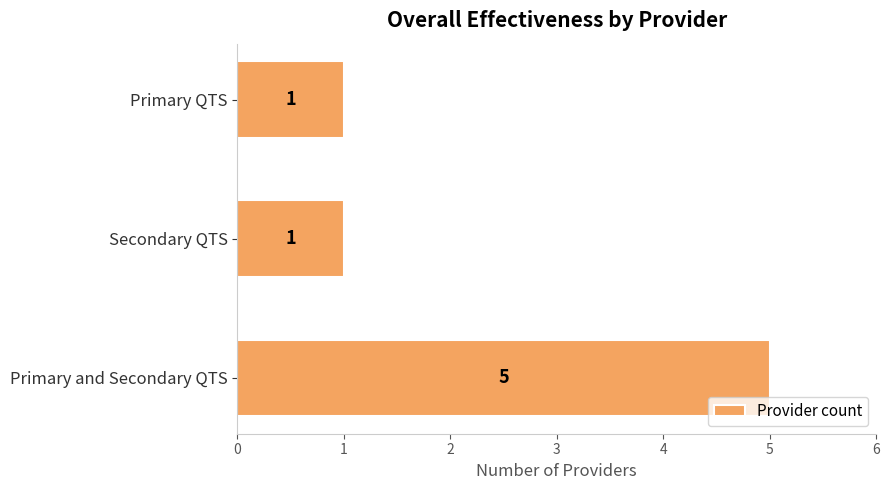

What is the greatest value displayed?

5